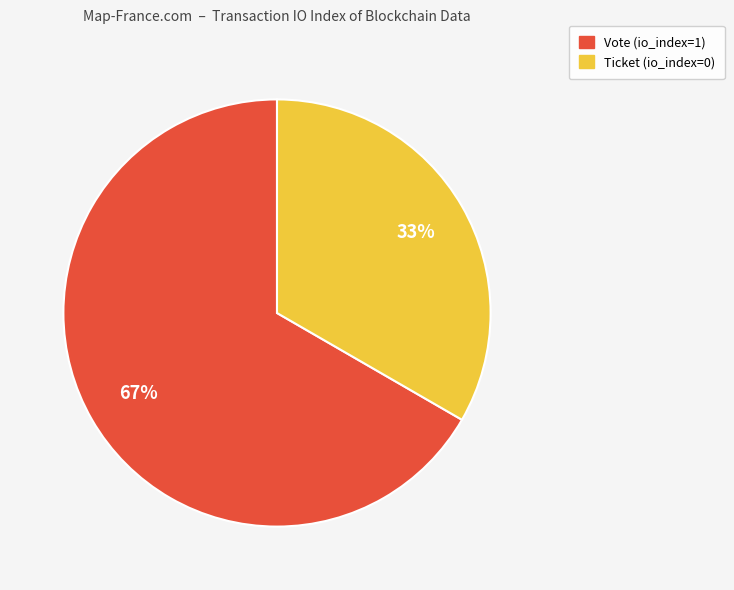

Is there a majority slice in this chart?

Yes